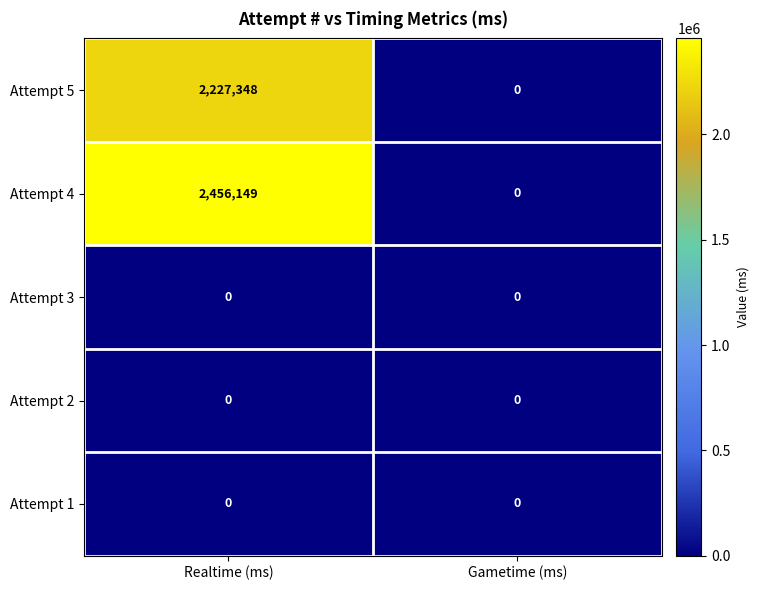

Is it true that Attempt 4 equals 1282380 at Realtime (ms)?

False